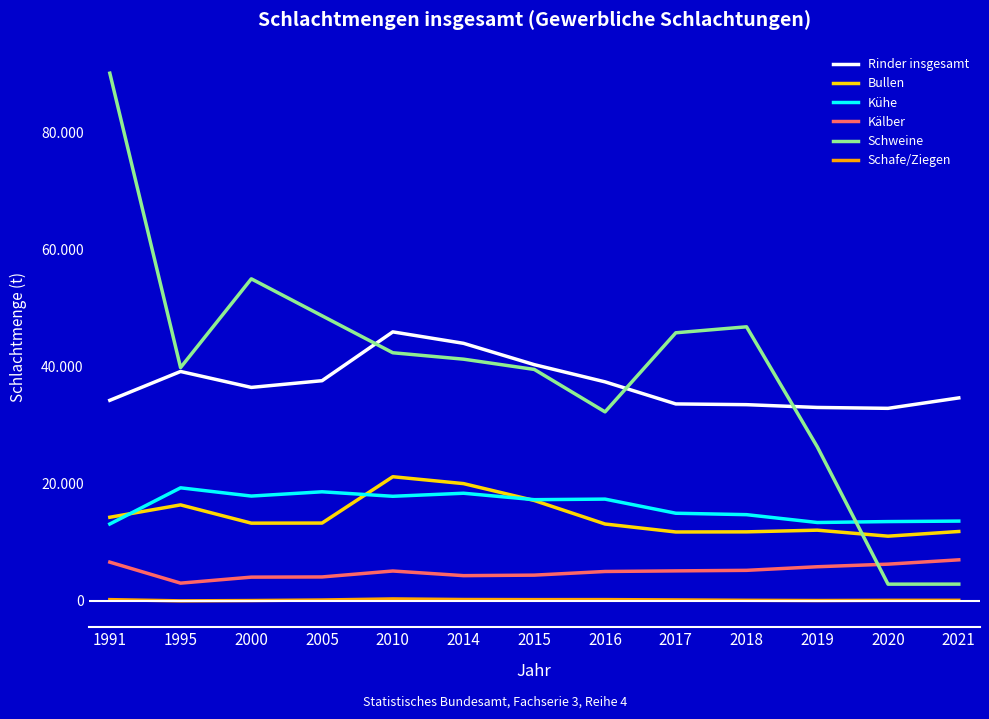

At which category is the sum across all series the highest?

1991